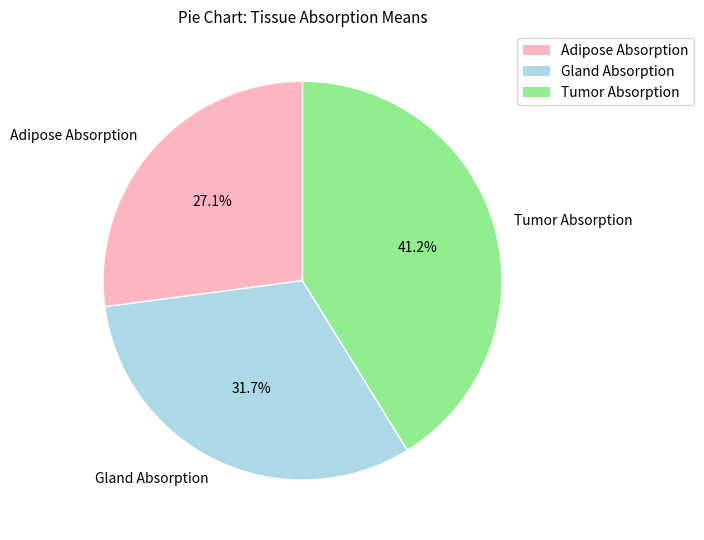

What is the largest slice in the pie chart?

Tumor Absorption